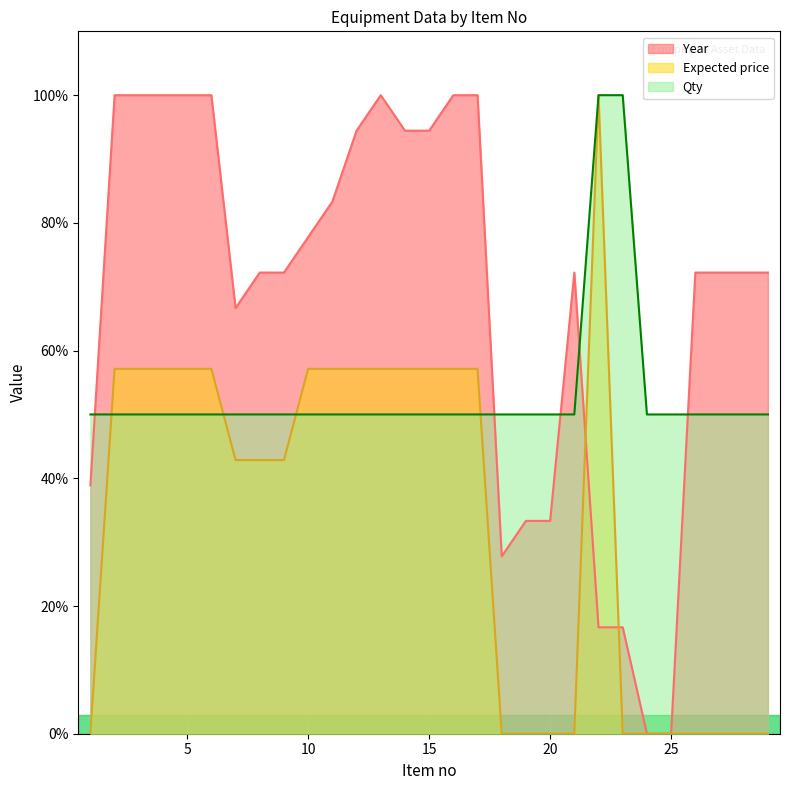

True or false: Year and Qty intersect in this chart.

True